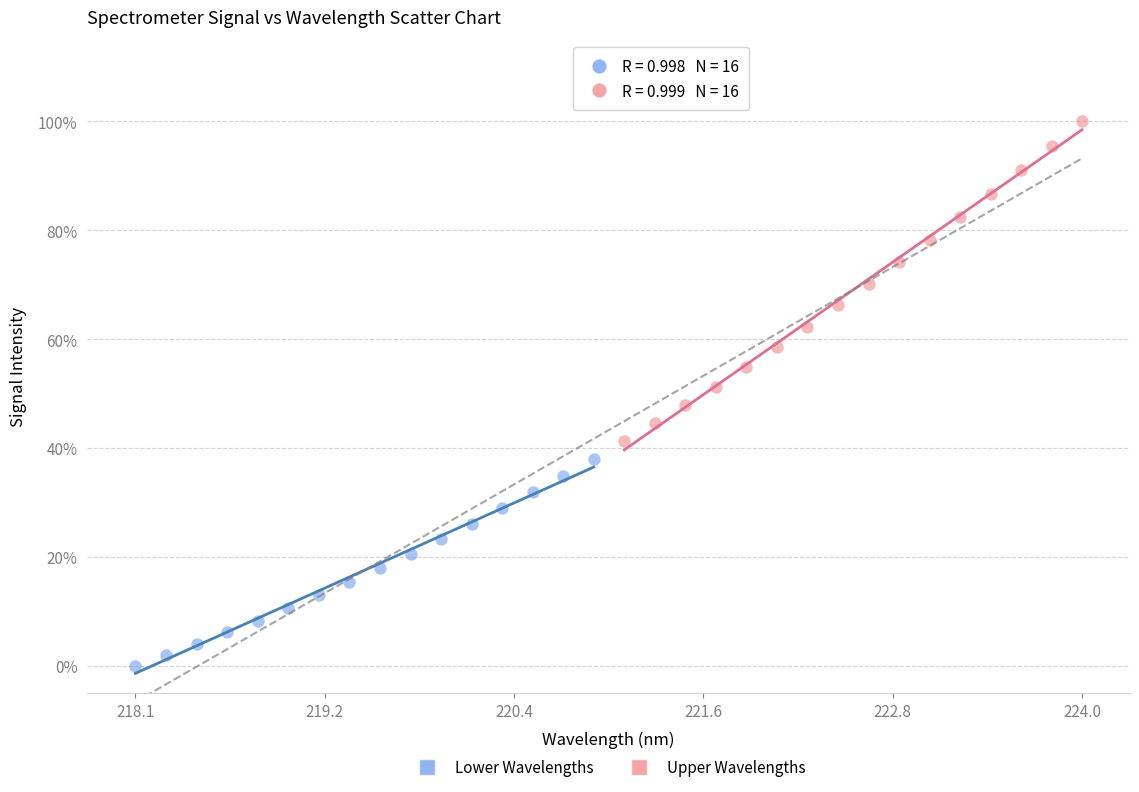

What are all the series names shown in the legend?

Lower Wavelengths, Upper Wavelengths